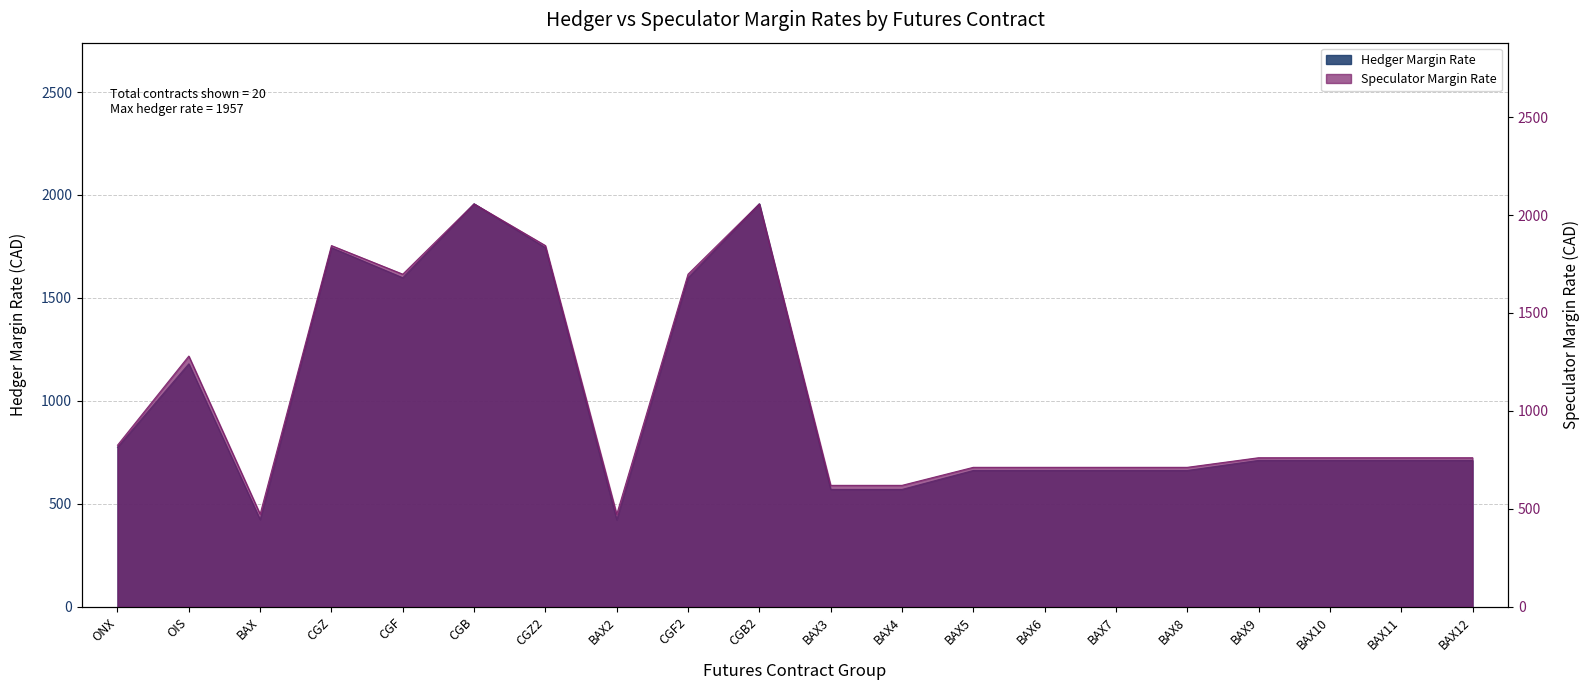

True or false: Speculator Margin Rate and Hedger Margin Rate intersect in this chart.

False